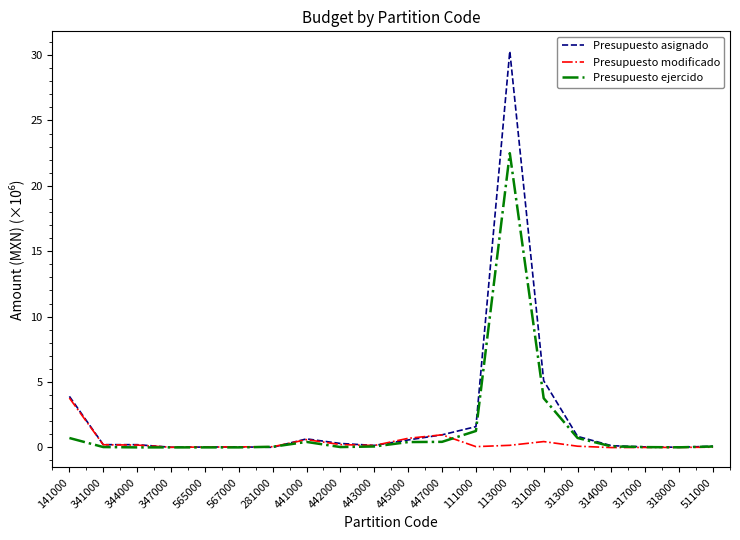

List the series in order of their overall mean, highest first.

Presupuesto asignado, Presupuesto ejercido, Presupuesto modificado